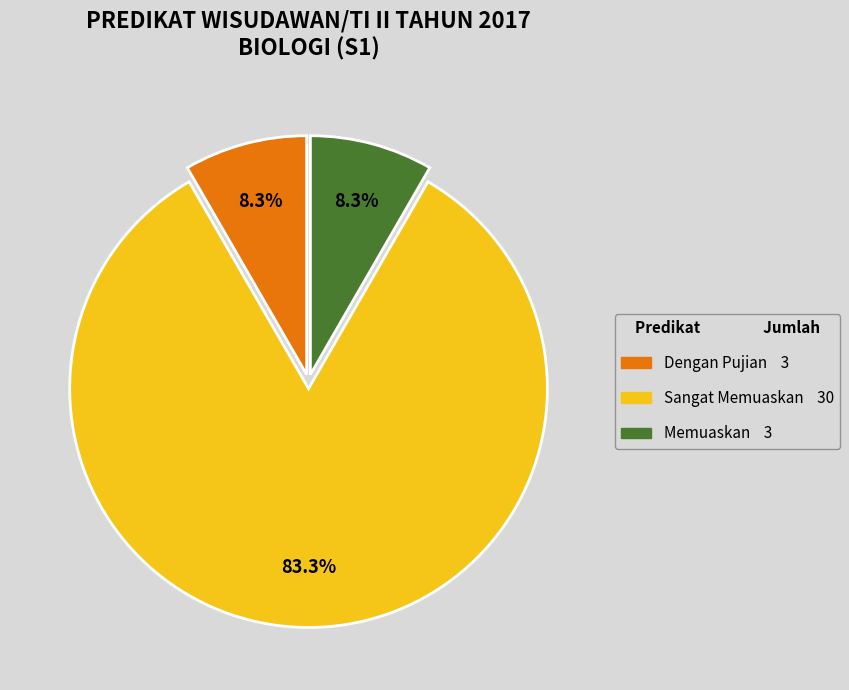

True or false: Sangat Memuaskan accounts for 93% of the total.

False